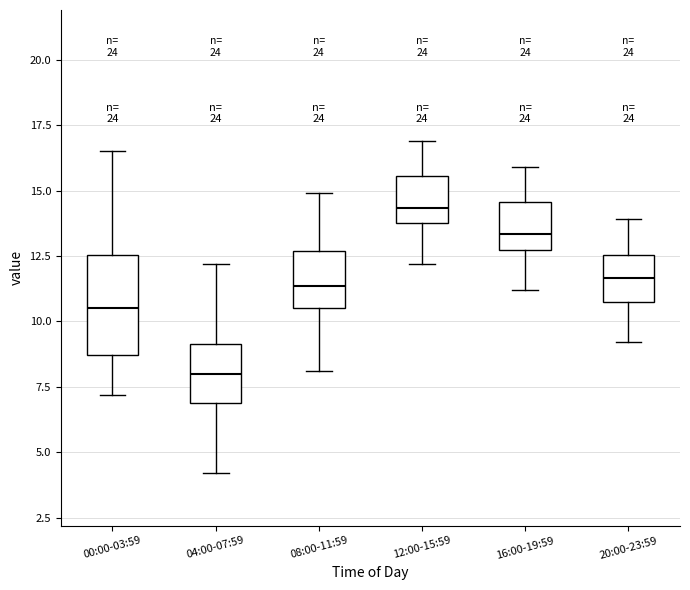

Where is the lower edge of the box for 00:00-03:59 on the y-axis? The values are not printed on the chart, so give them approximately, as read against the axis.

8.5